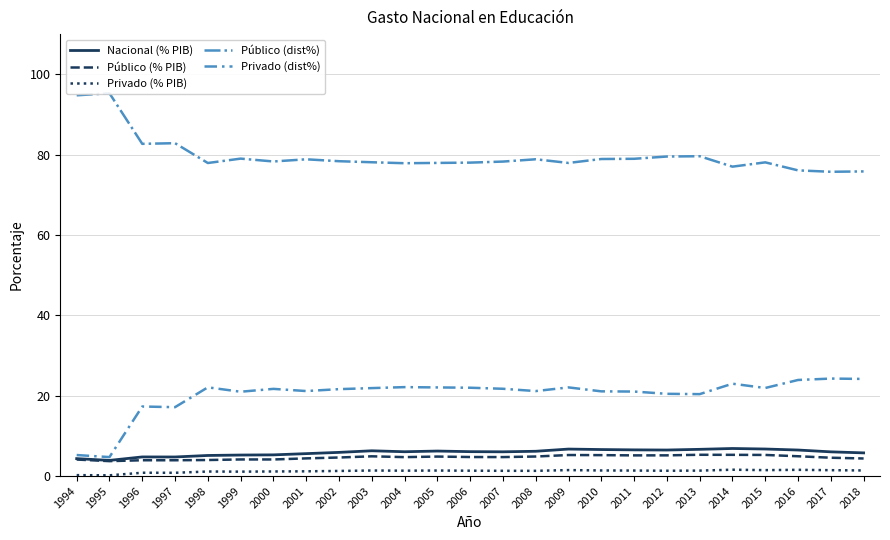

At which label is Nacional (% PIB) closest to 5?

1998